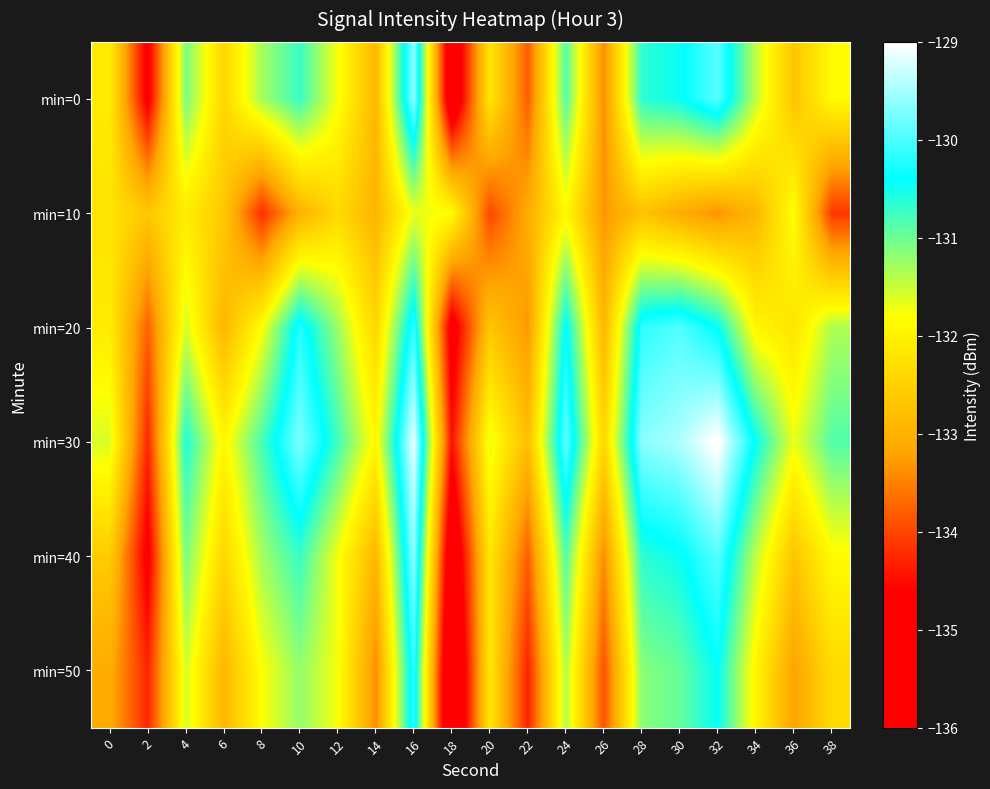

At which category is the sum across all series the highest?

16